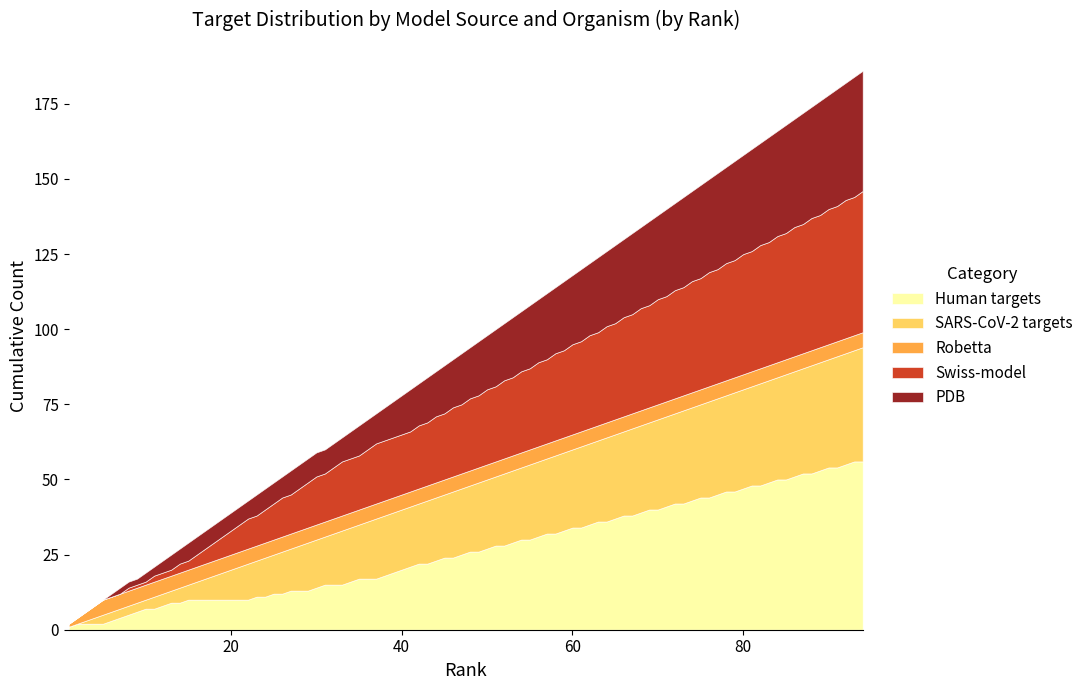

True or false: human has more than 2 interior local peaks.

False